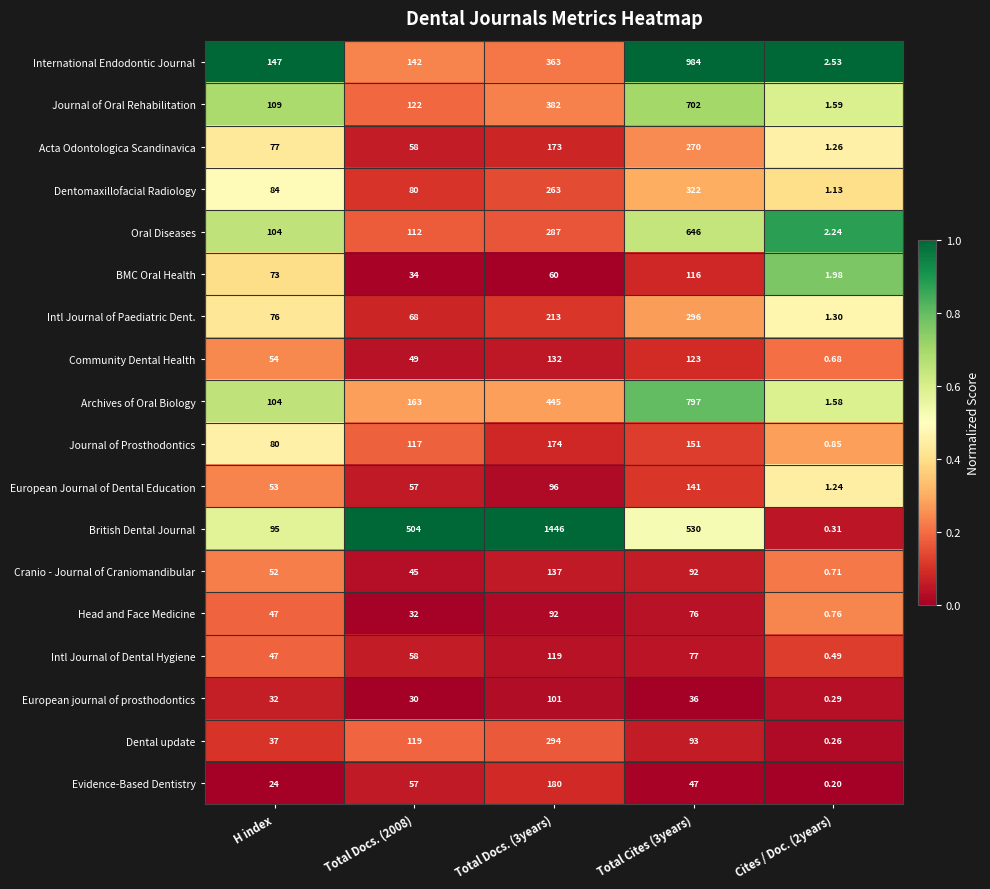

Which series has the largest range (max minus min)?

British Dental Journal